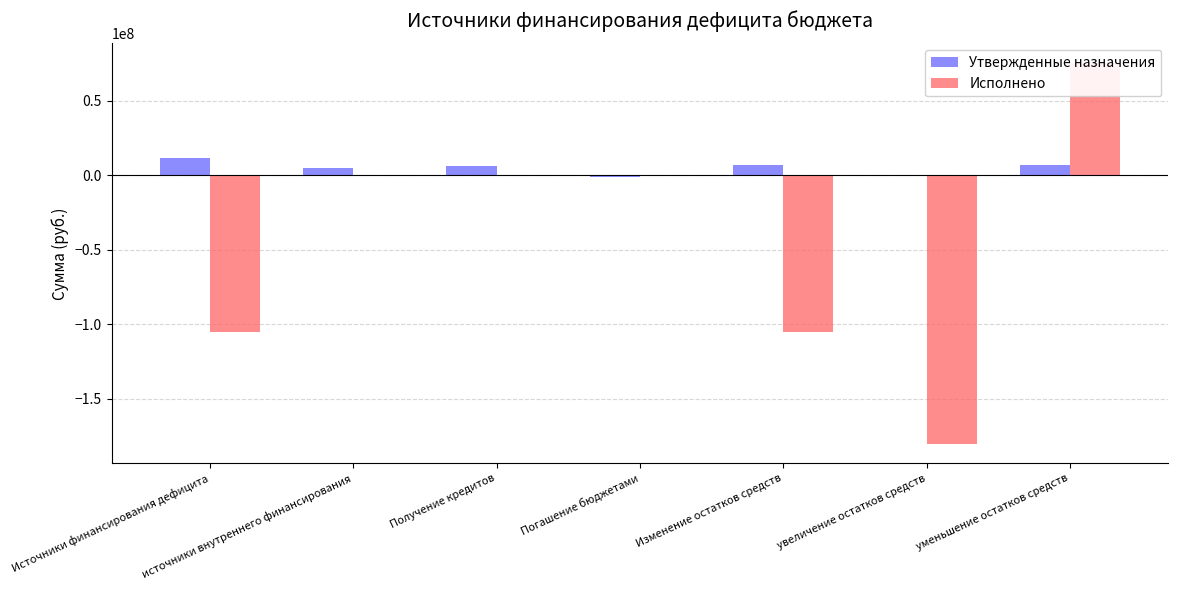

Which series has the largest range (max minus min)?

Исполнено